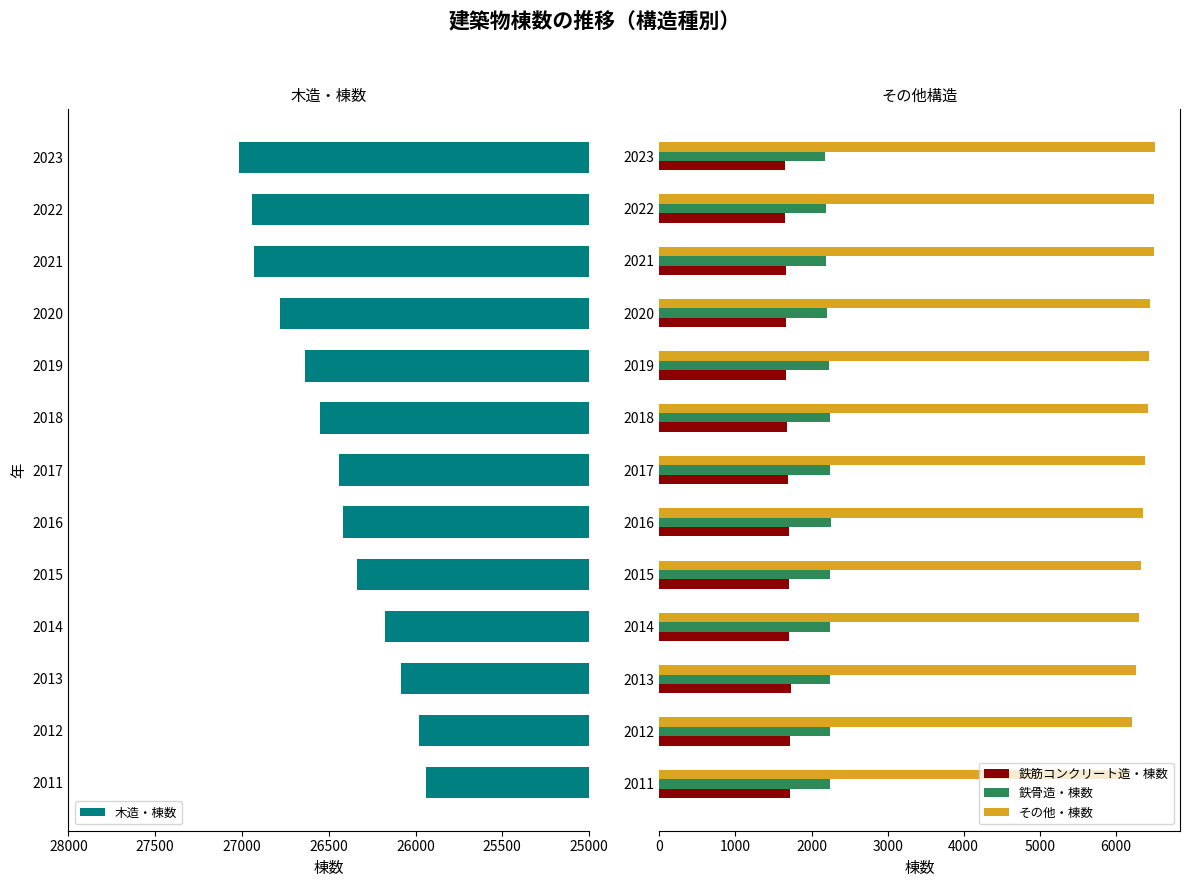

Reading left to right, extract all data points from this chart.

木造・棟数: 25938	25981	26086	26174	26339	26419	26440	26553	26635	26783	26931	26943	27018
鉄筋コンクリート造・棟数: 1721	1719	1724	1710	1708	1704	1696	1680	1671	1665	1663	1650	1650
鉄骨造・棟数: 2241	2237	2244	2247	2248	2253	2237	2243	2227	2208	2195	2191	2182
その他・棟数: 6161	6210	6260	6302	6332	6356	6379	6416	6442	6451	6500	6500	6517